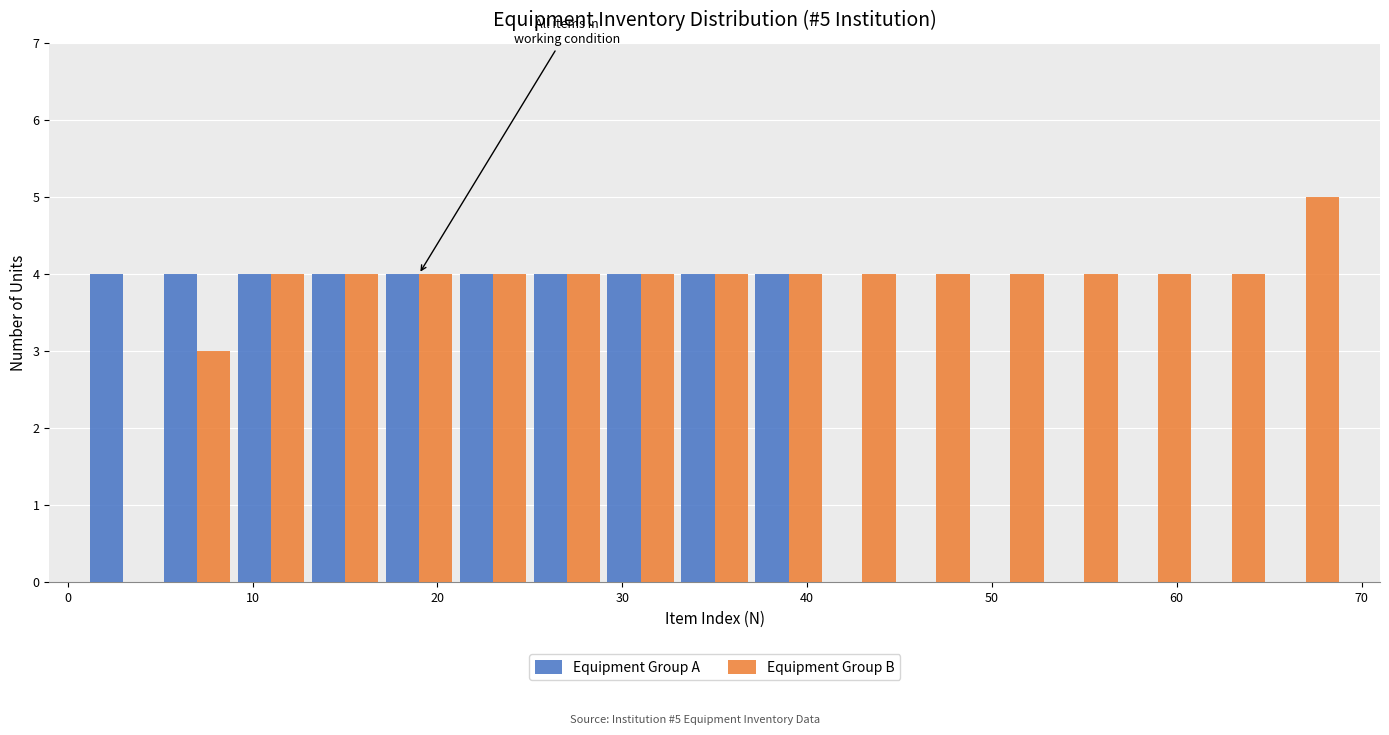

In the Equipment Group B series, which range on the x-axis has the tallest bar?

65 to 69